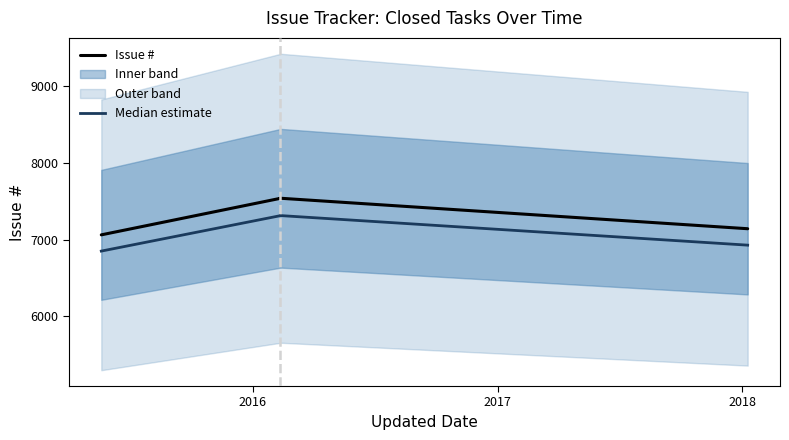

What position from the left is 2016?

2